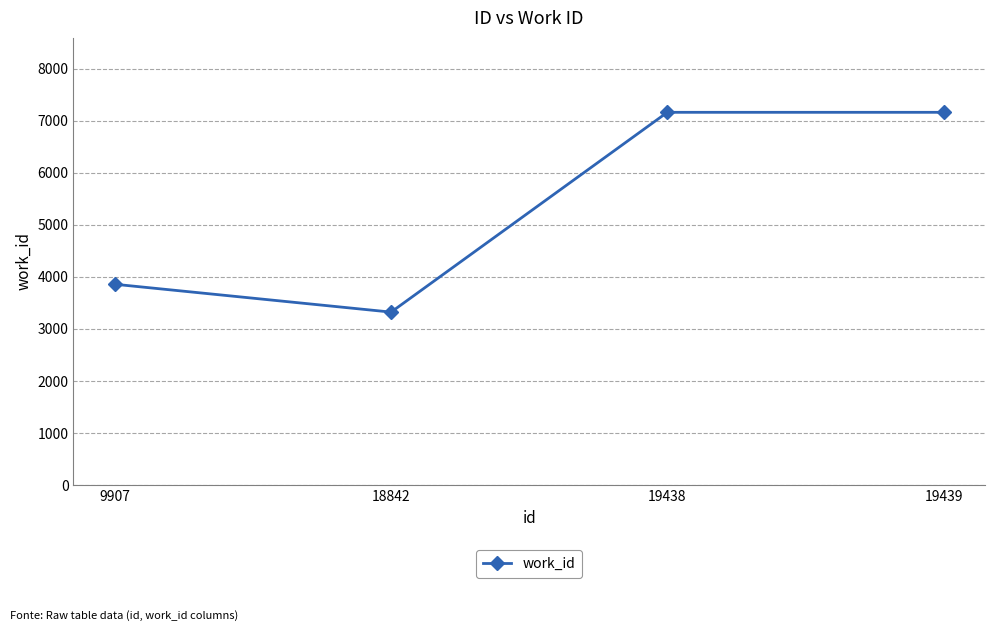

Reading right to left, transcribe all the data shown in this chart.

7161	7161	3322	3857